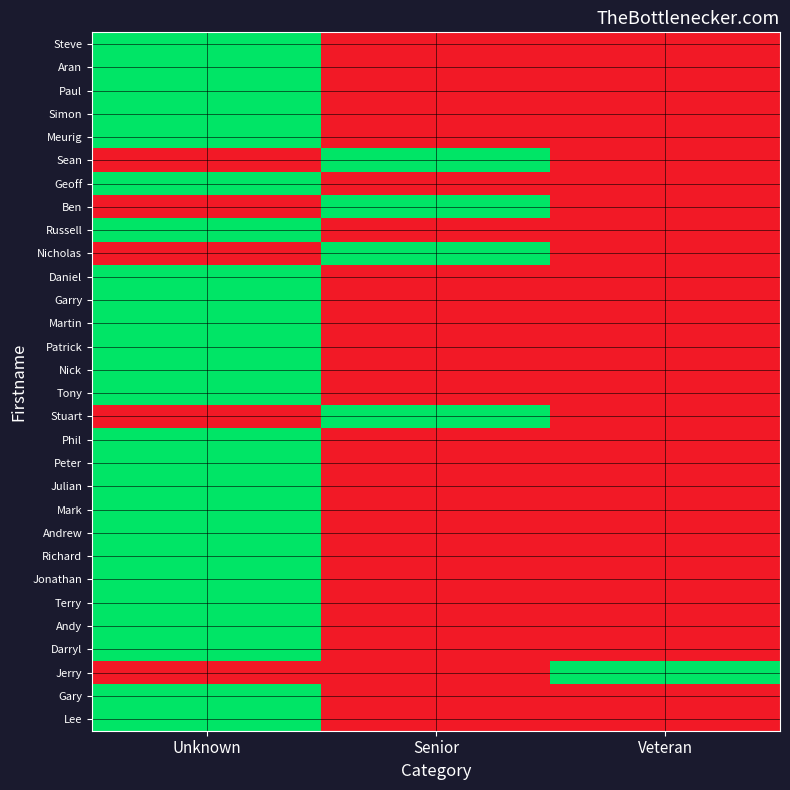

What is the difference between the highest and lowest values at Unknown?

1